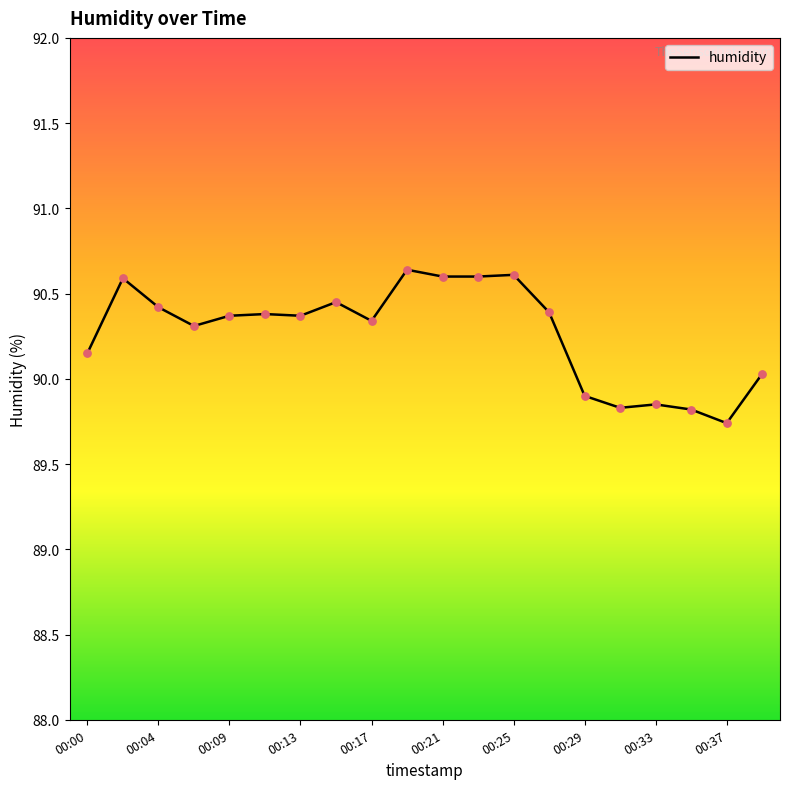

What is the difference between the maximum and minimum values?

0.9